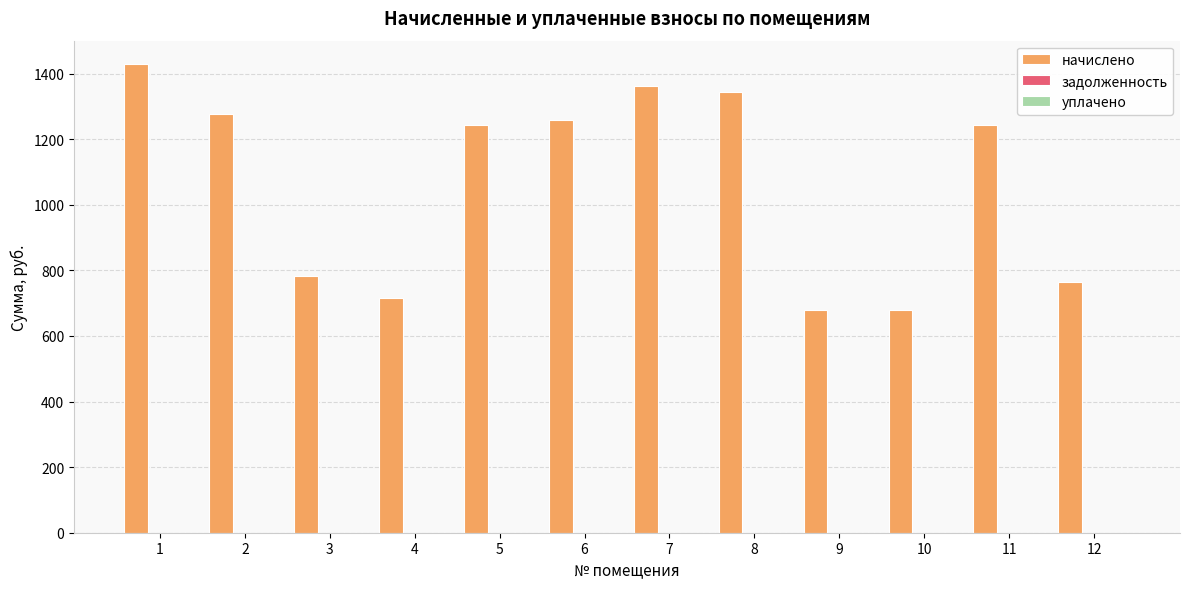

What is the sum of all values?

12774.5